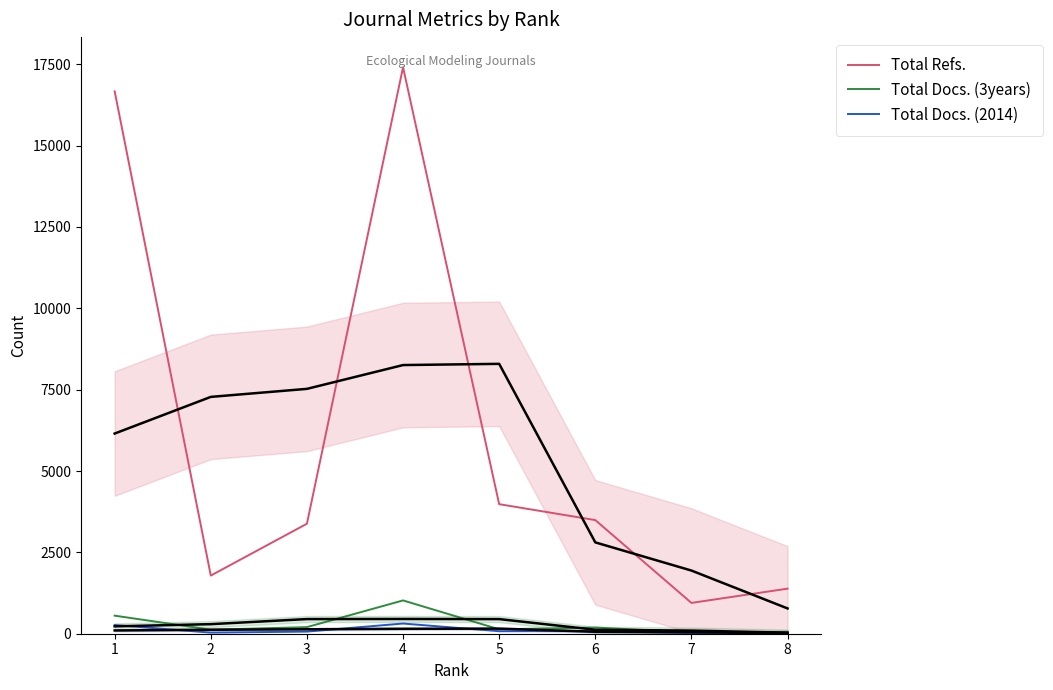

At which label does Total Refs. first exceed 3492?

1